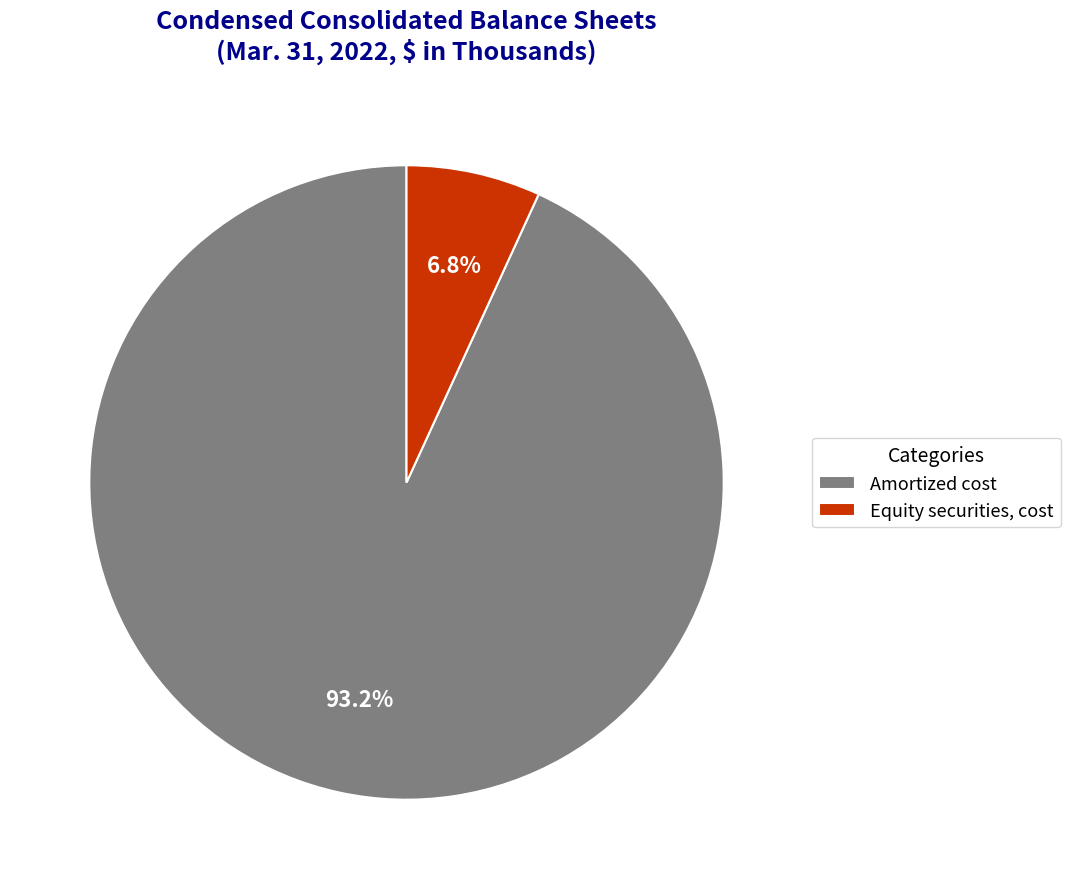

Is the sum of Equity securities, cost and Amortized cost greater than half?

Yes